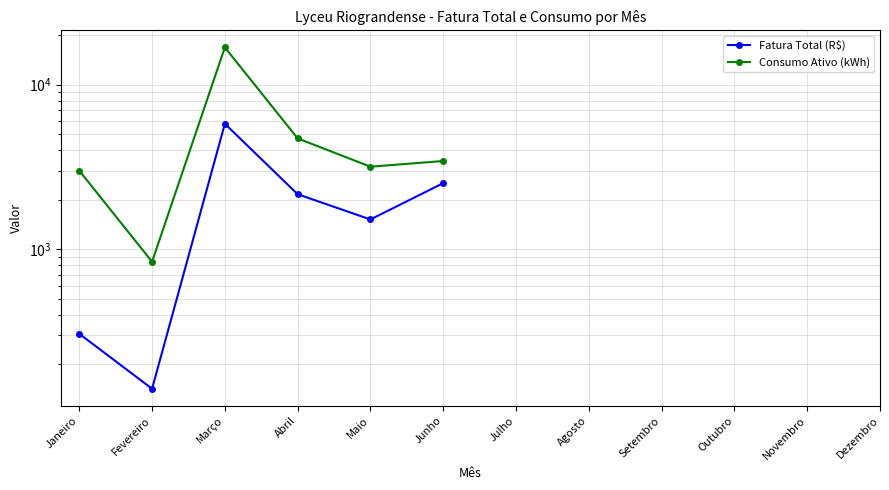

What position from the left is Março?

3